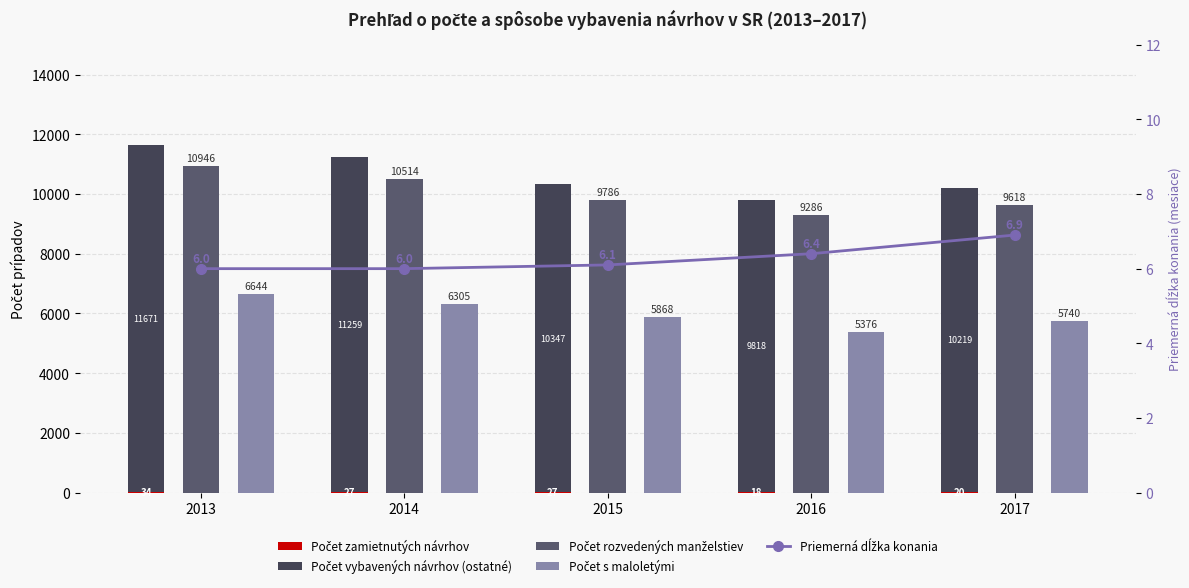

What is the minimum value shown in the chart?

6.0